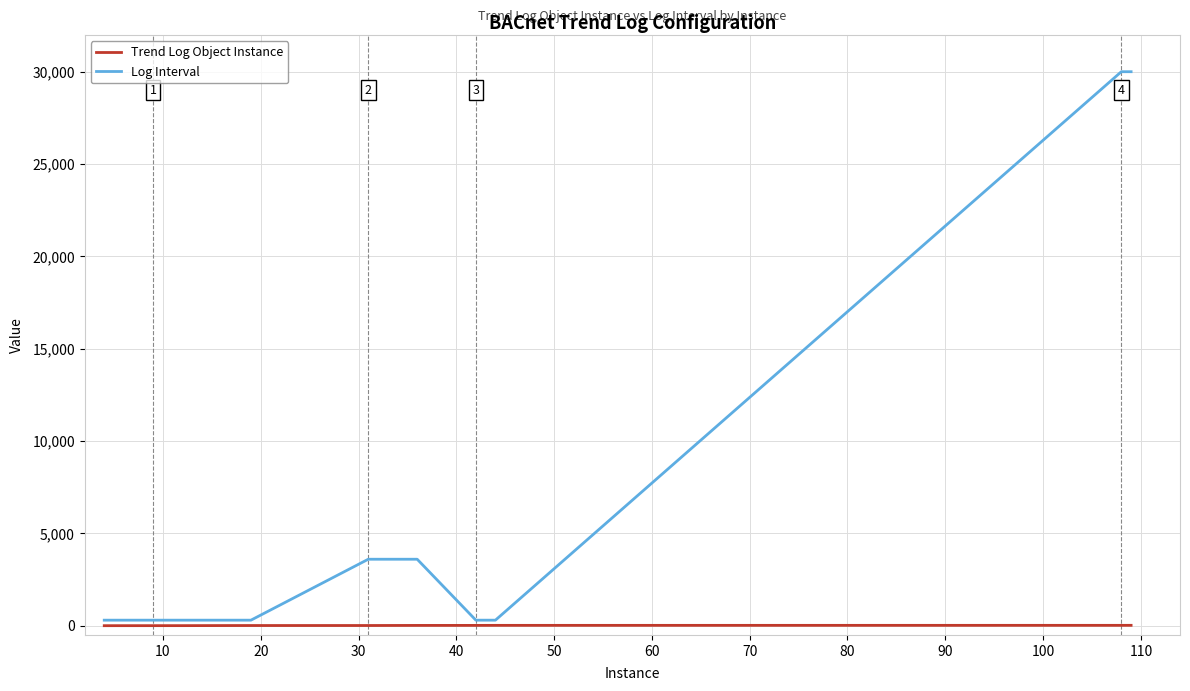

List the series in order of their overall mean, lowest first.

Trend Log Object Instance, Log Interval